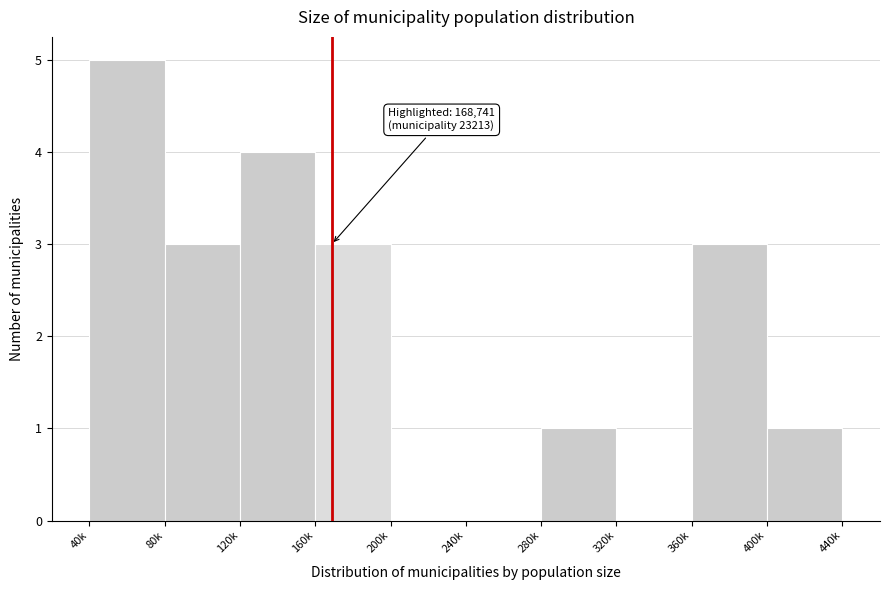

Reading right to left, what are all the values shown in this chart?

400k=1	360k=3	320k=0	280k=1	240k=0	200k=0	160k=3	120k=4	80k=3	40k=5